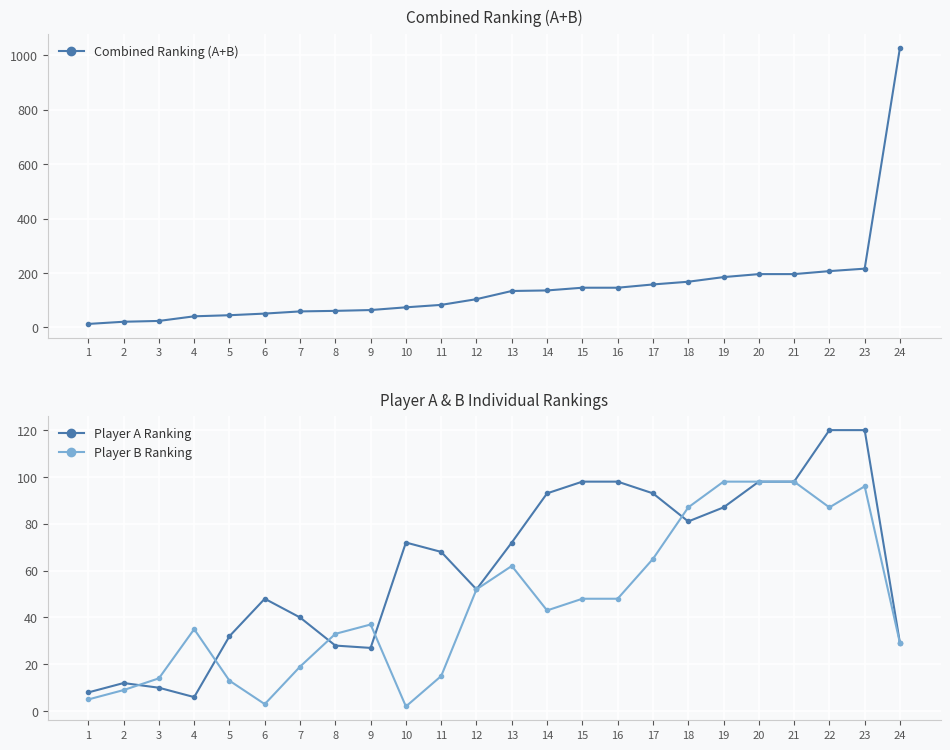

What is the approximate value of Player A Ranking at 1?

8